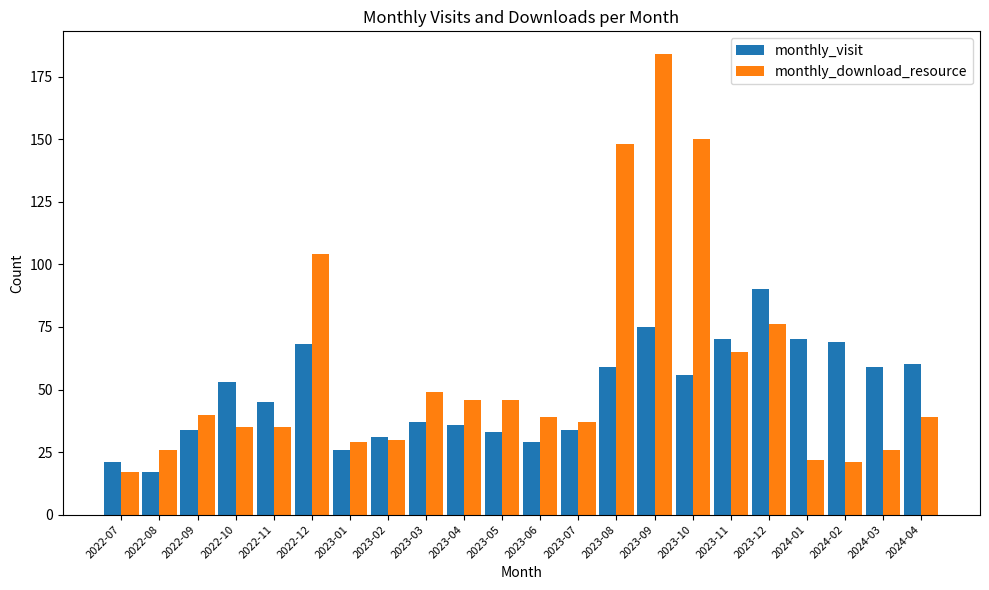

The monthly_visit series shows 29 at 2022-07. True or false?

False